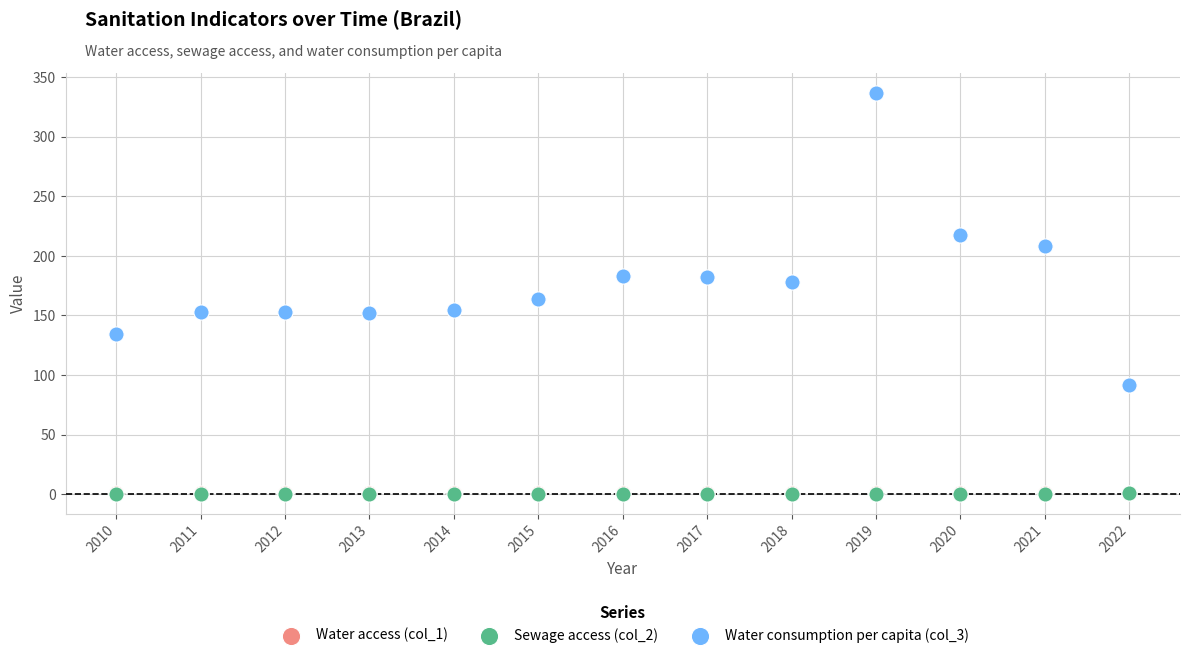

What are all the series names shown in the legend?

Water access (col_1), Sewage access (col_2), Water consumption per capita (col_3)